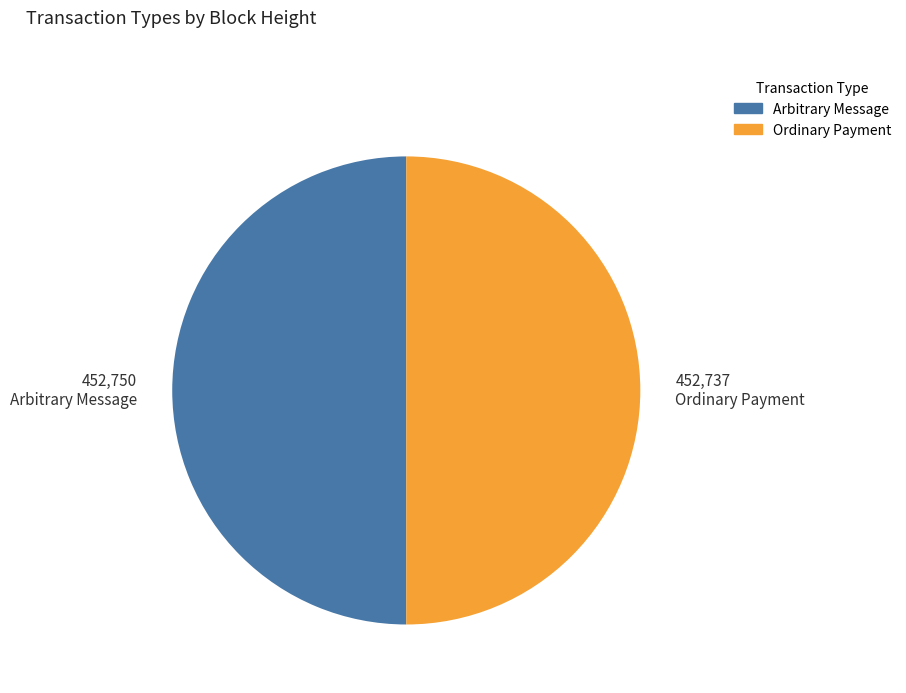

Rank the categories by value from lowest to highest.

Ordinary Payment (452737), Arbitrary Message (452750)